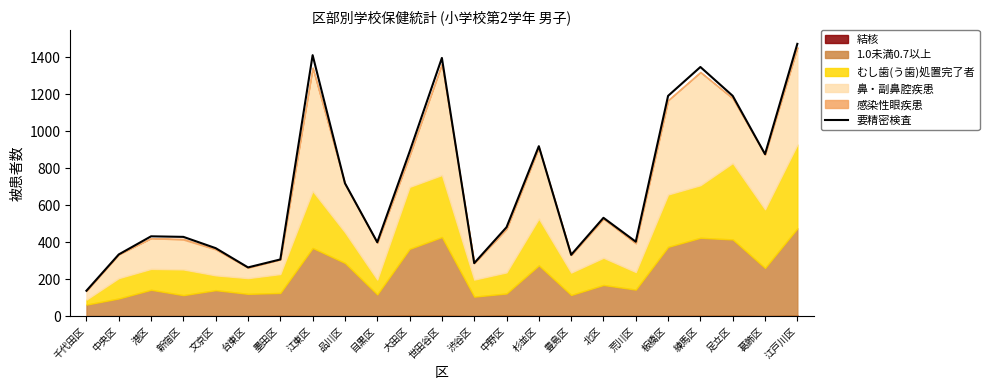

What is the average value?

700